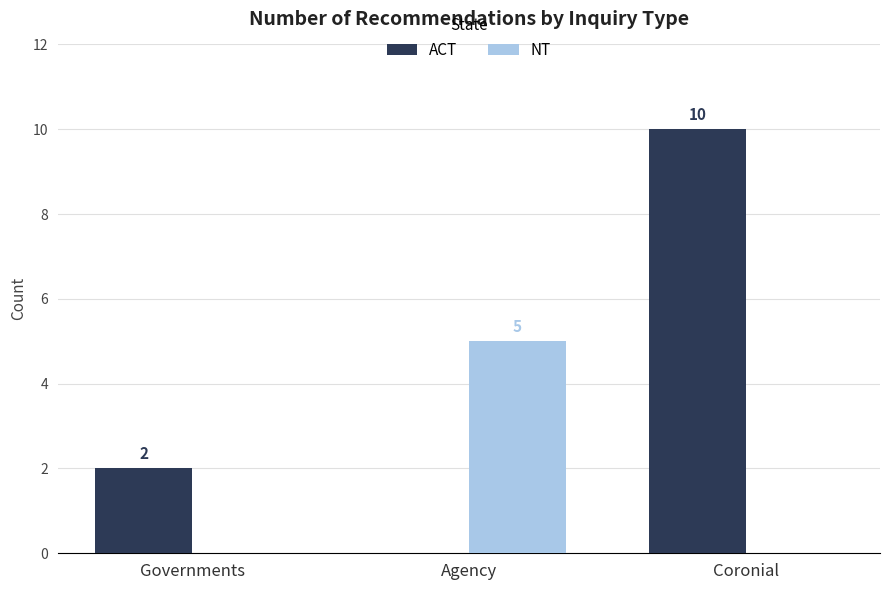

How many data points in NT are above 0?

1